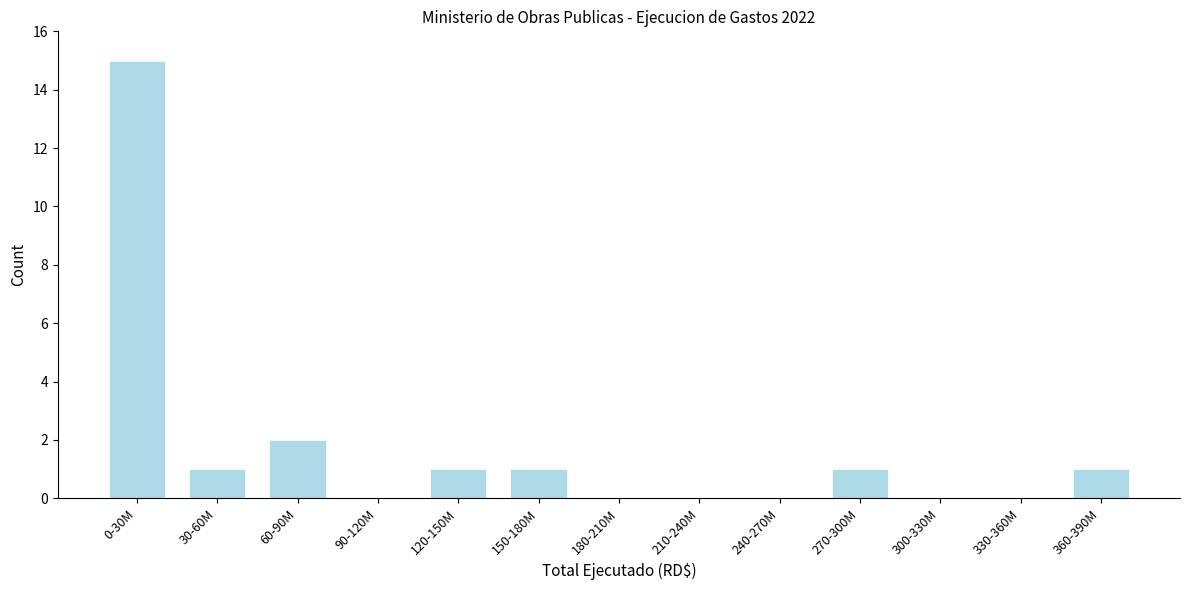

Reading left to right, what are all the values shown in this chart?

0-30M=15	30-60M=1	60-90M=2	90-120M=0	120-150M=1	150-180M=1	180-210M=0	210-240M=0	240-270M=0	270-300M=1	300-330M=0	330-360M=0	360-390M=1